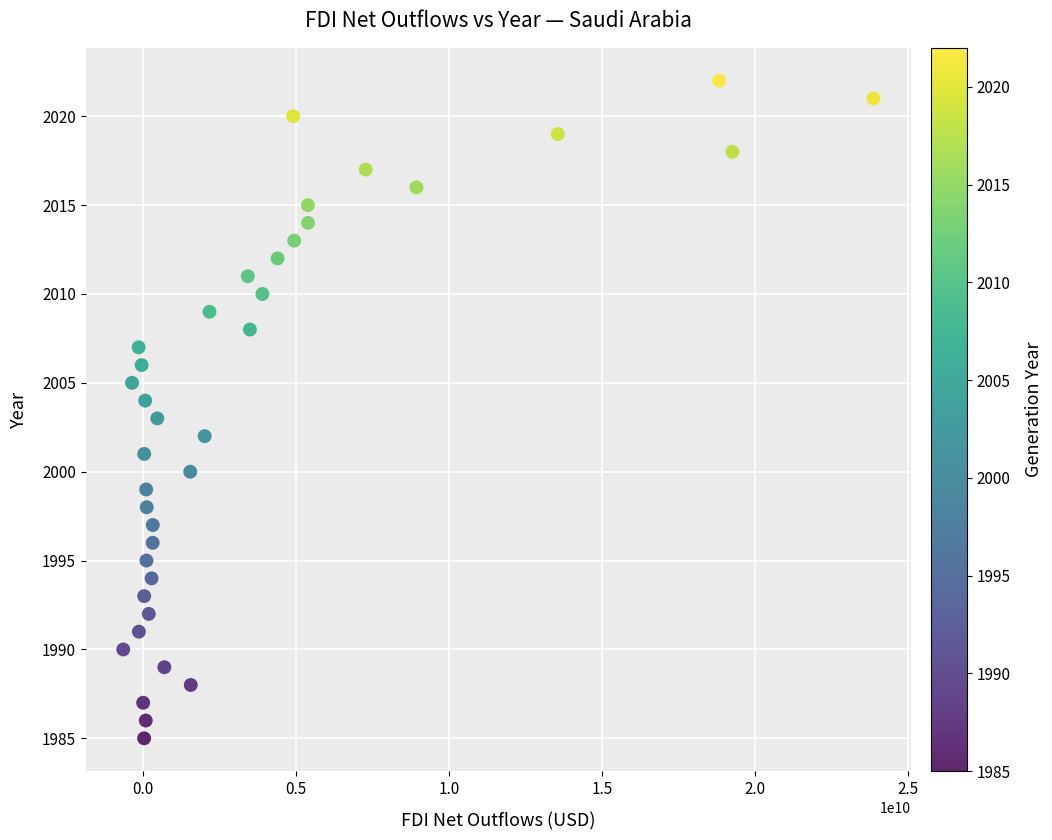

What is the range of Y values (max minus min)?

37